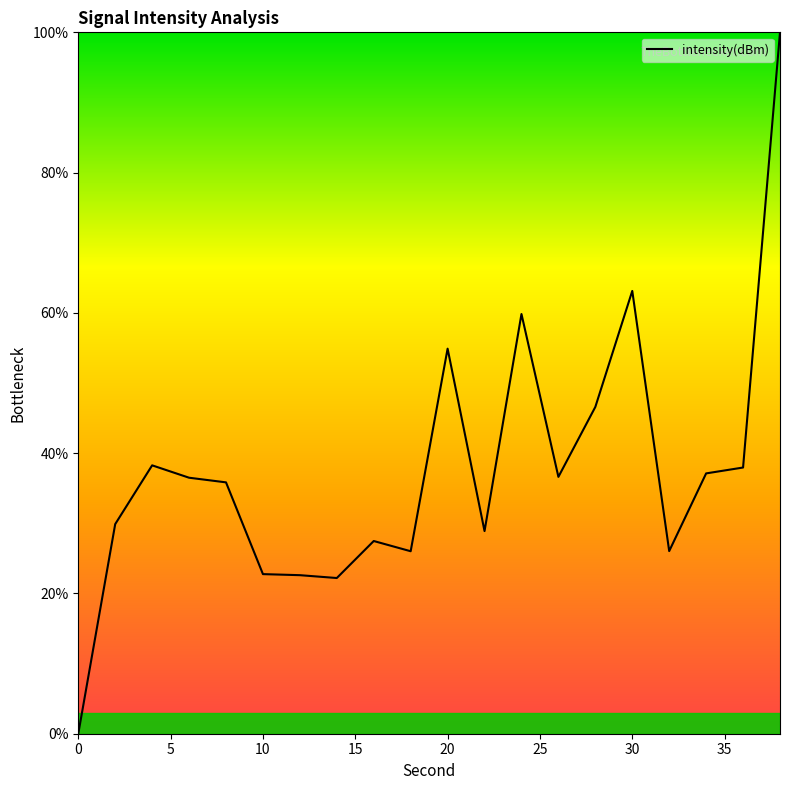

What is the difference between the maximum and minimum values?

100.0